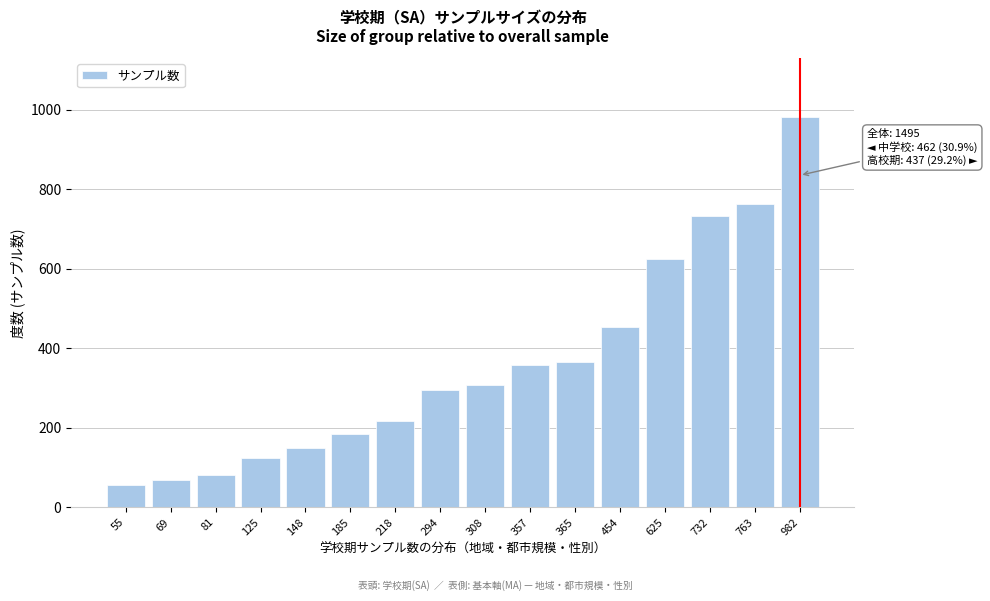

Reading left to right, extract all data points from this chart.

55	69	81	125	148	185	218	294	308	357	365	454	625	732	763	982